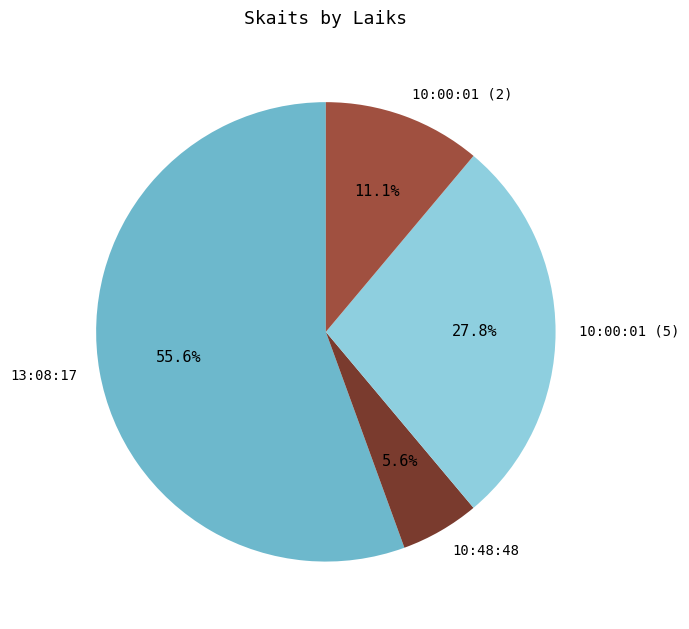

Is it true that 10:48:48 is 6% of the pie?

True